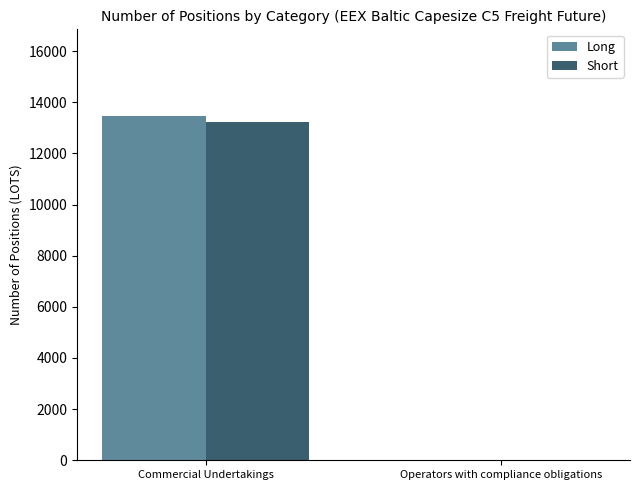

How many values in Short are above zero?

1